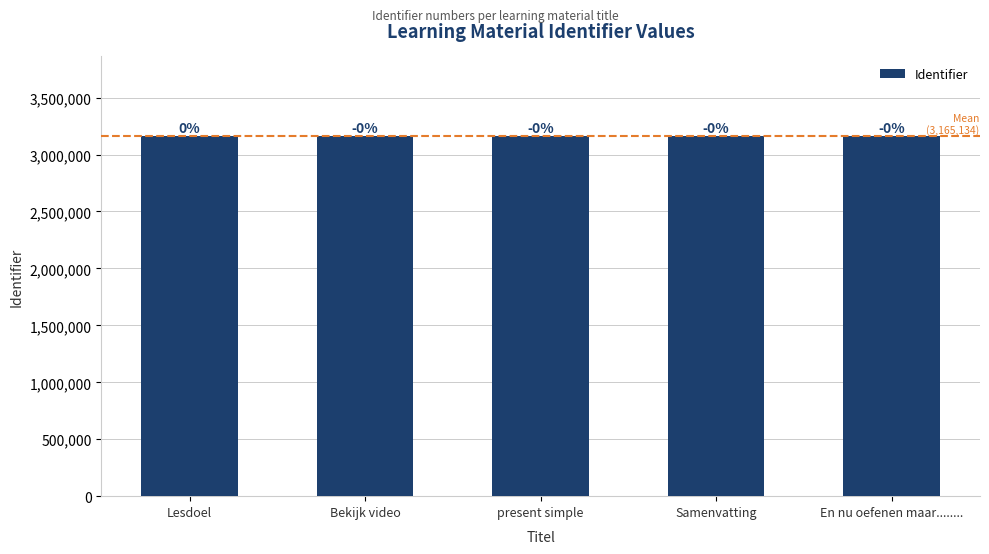

Rank the categories by value from lowest to highest.

present simple, Samenvatting, En nu oefenen maar........, Bekijk video, Lesdoel